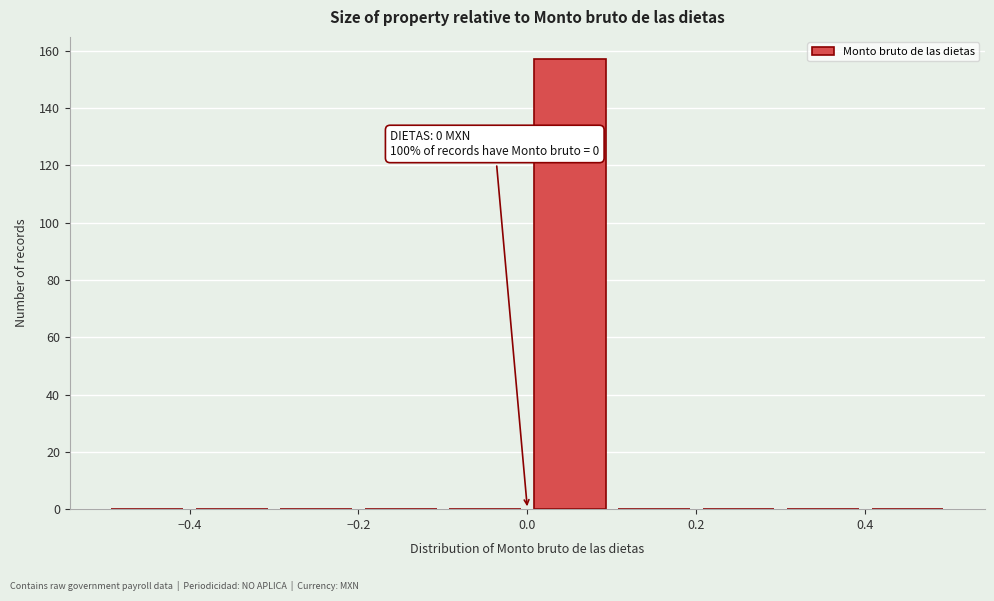

Over which range of the x-axis is the bar tallest?

0.0 to 0.1